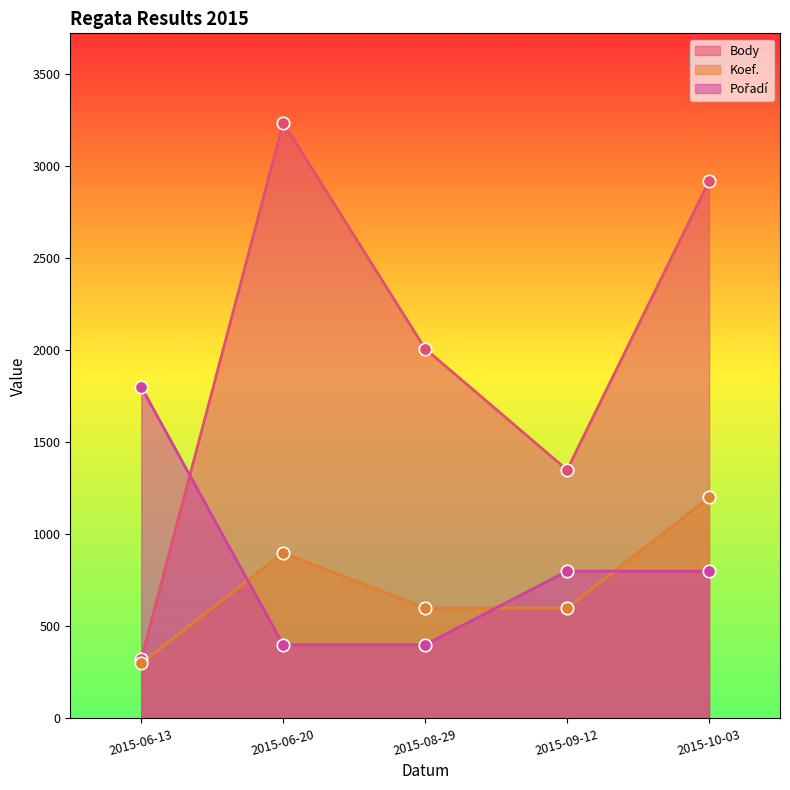

At which category is the sum across all series the highest?

2015-10-03